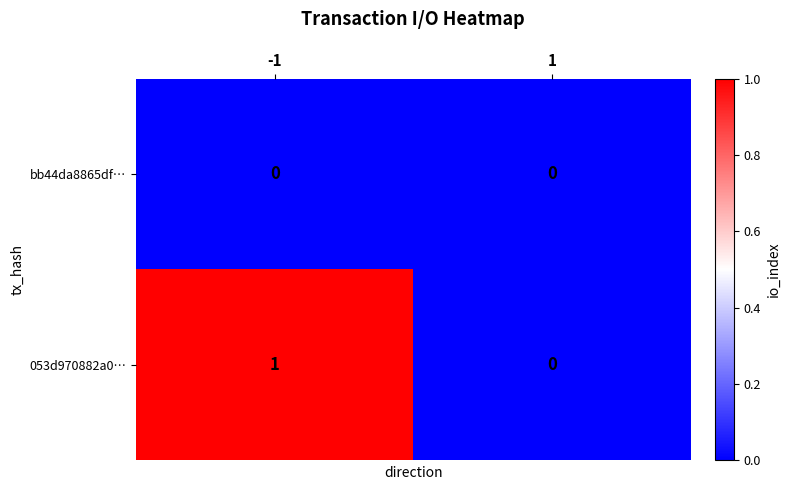

List the series in order of their peak value, highest first.

053d970882a0…, bb44da8865df…